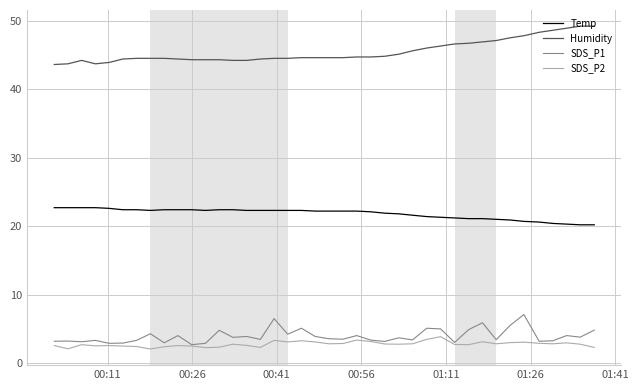

At how many categories does at least one series exceed 31?

40